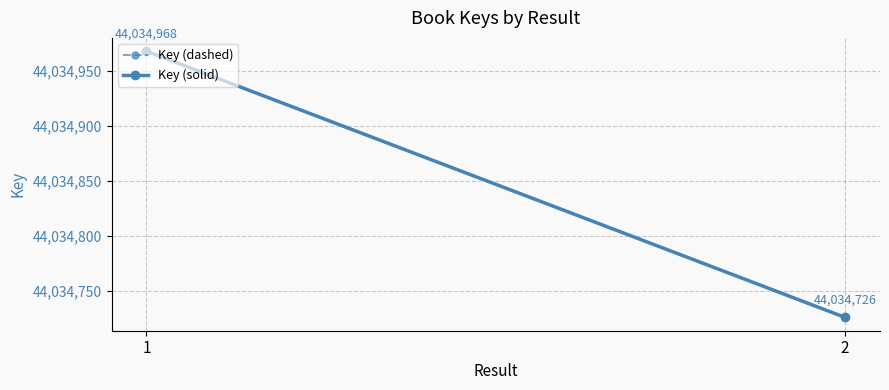

Is it true that Key (solid) equals 44034726 at 2?

True